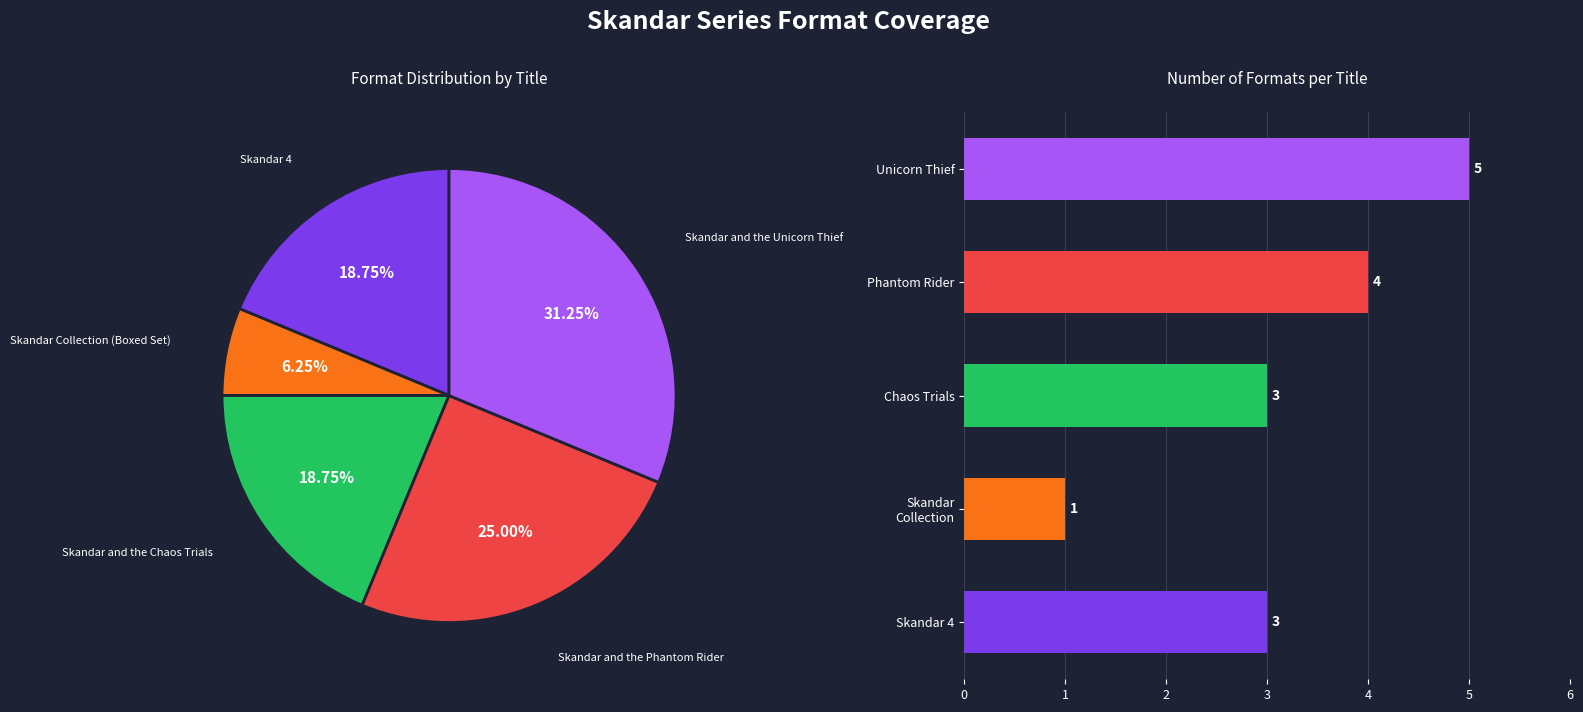

Which has a higher value, Unicorn Thief or Skandar Collection?

Unicorn Thief